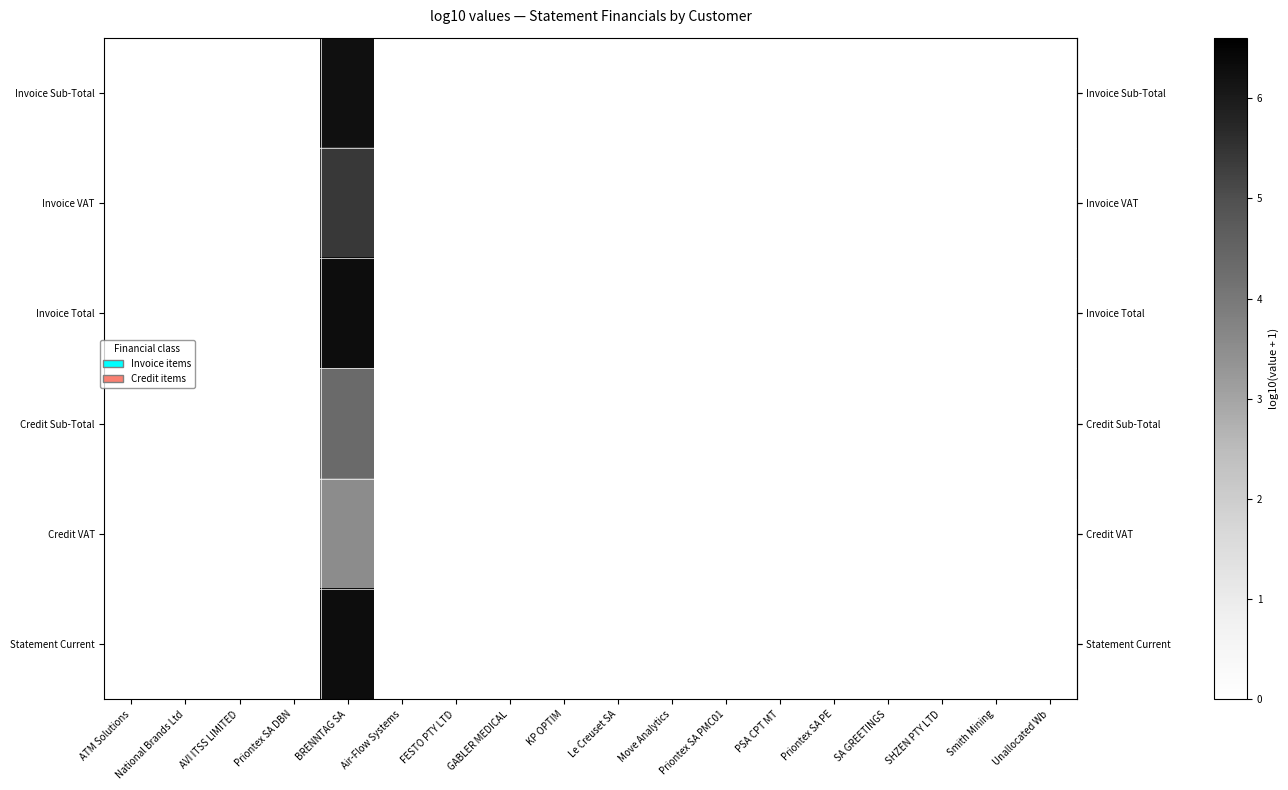

Which series has the largest total across all categories?

row_2